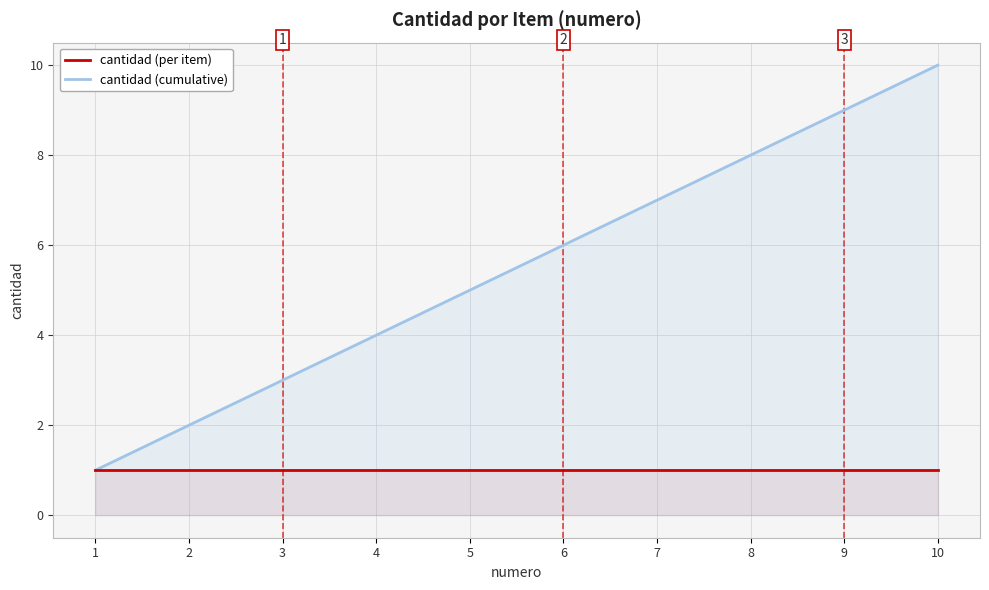

At how many categories does at least one series exceed 6?

4